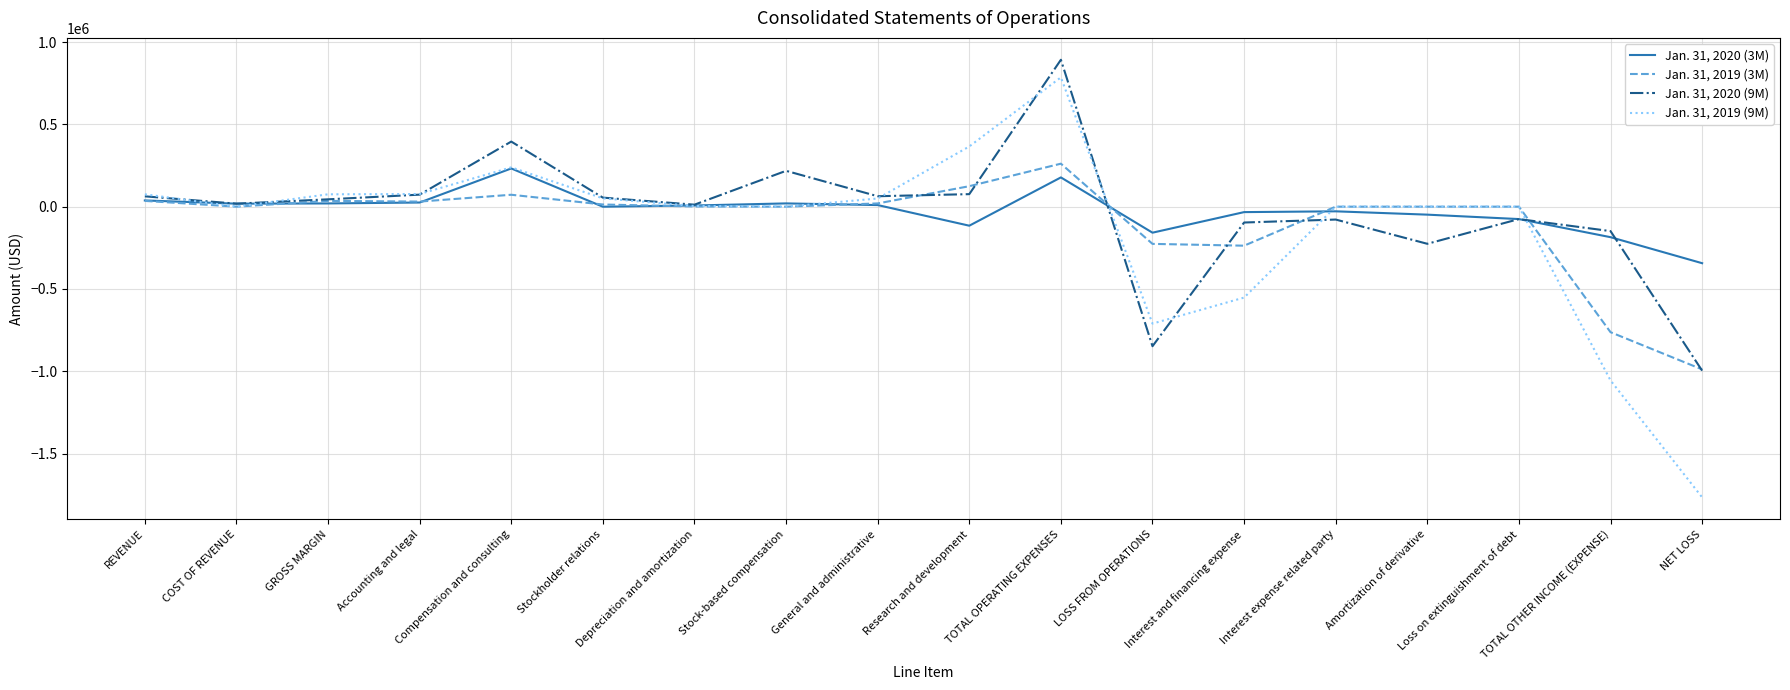

Which series has the widest spread of values?

Jan. 31, 2019 (9M)